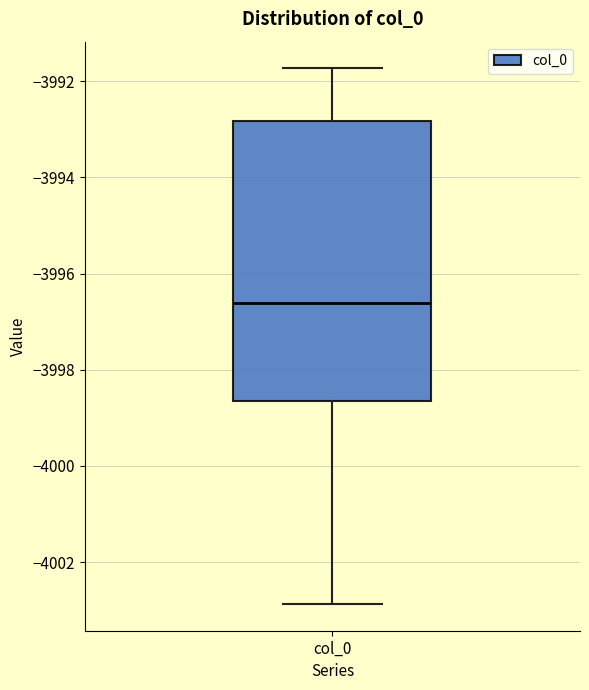

Read this box plot against the y-axis: the position of the median line, the range covered by the box, and the ends of both whiskers. The values are not printed on the chart, so give them approximately, as read against the axis.

median -3996.6, box -3998.6 to -3992.8, whiskers -4002.8 to -3991.8